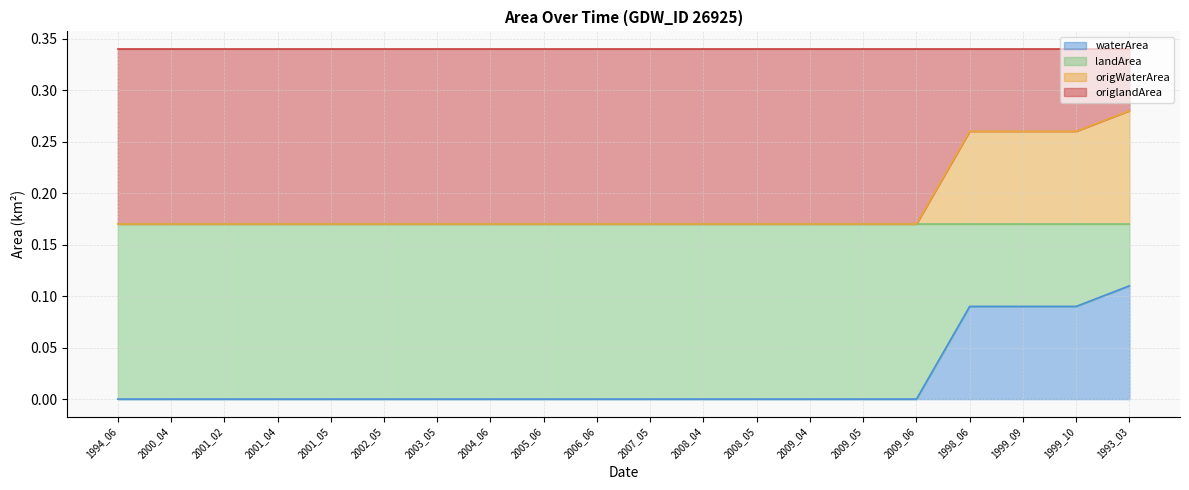

What is the difference between the maximum and minimum values in the landArea series?

0.1